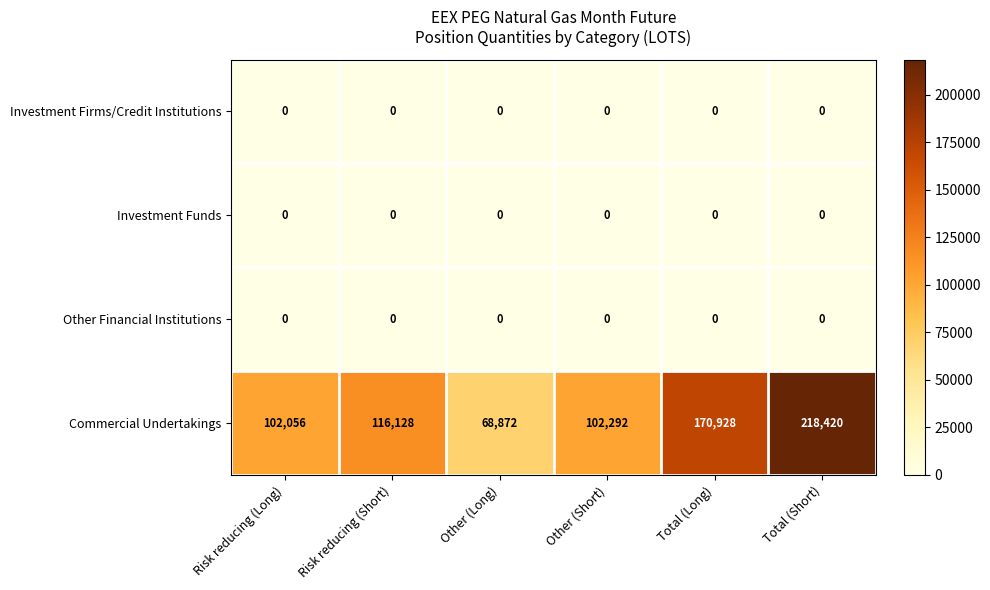

At how many categories does at least one series exceed 30044?

6